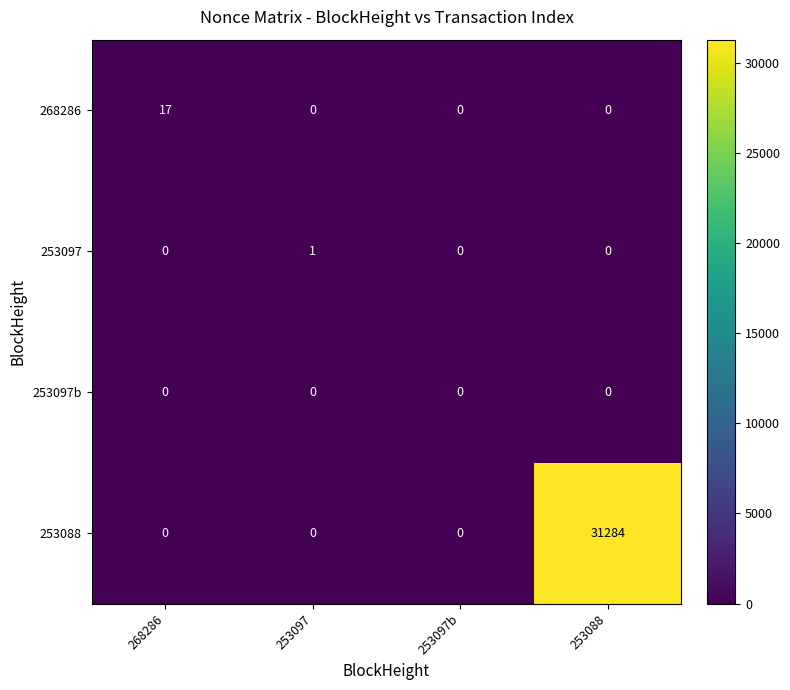

Reading left to right, list all the values displayed in this chart.

268286: 17	0	0	0
253097: 0	1	0	0
253097b: 0	0	0	0
253088: 0	0	0	31284